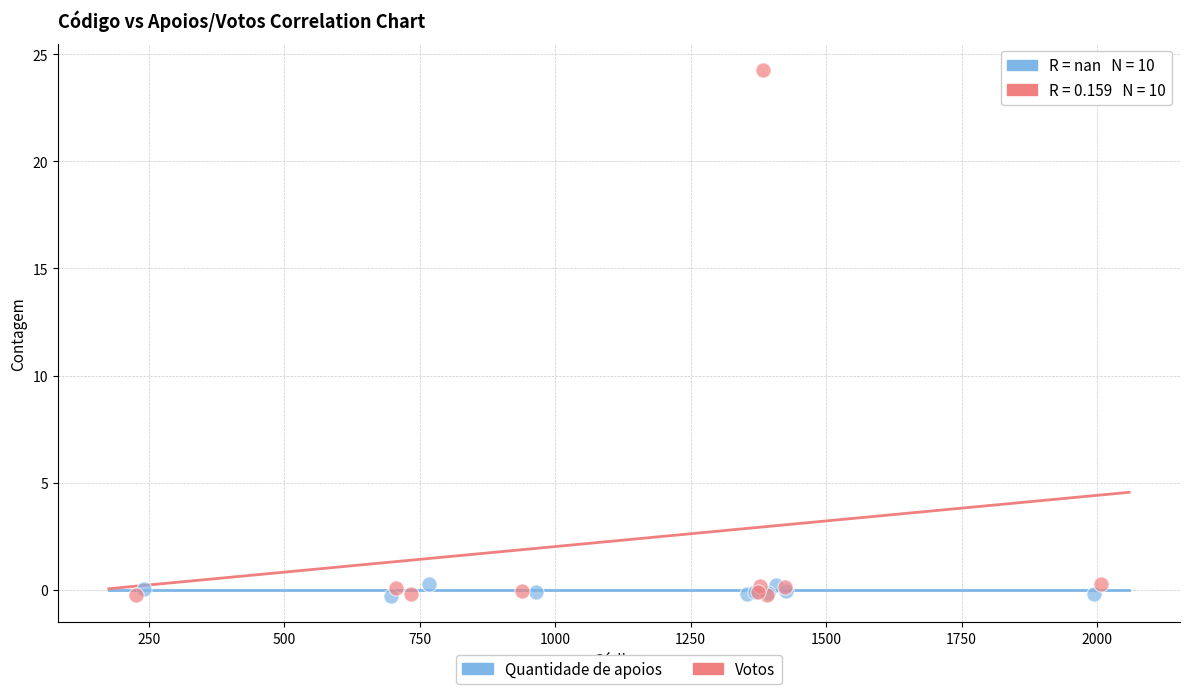

Which series has the widest spread of Y values?

Votos